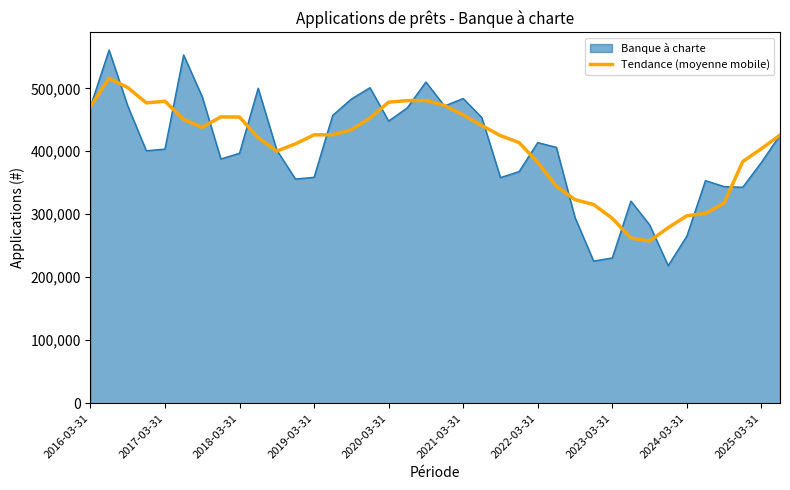

What is the lowest value of the Banque à charte series?

218468.0